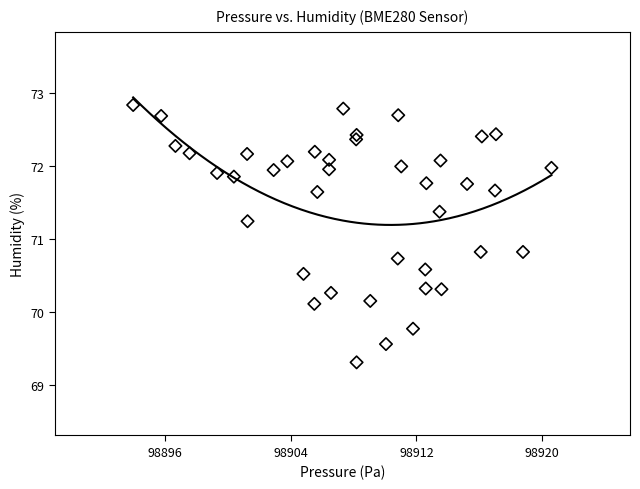

What is the range of X values (max minus min)?

26.6